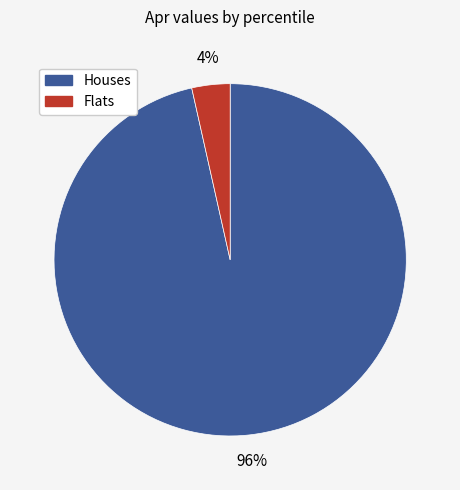

Is there any slice that represents more than half of the pie?

Yes